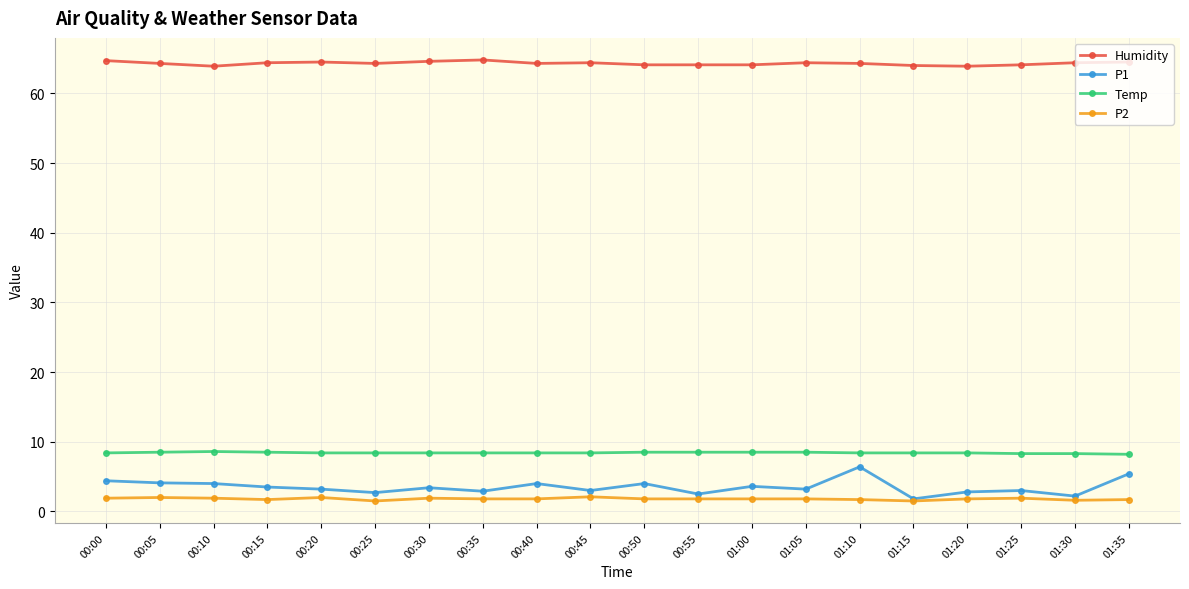

True or false: Humidity has more than 2 interior local peaks.

True